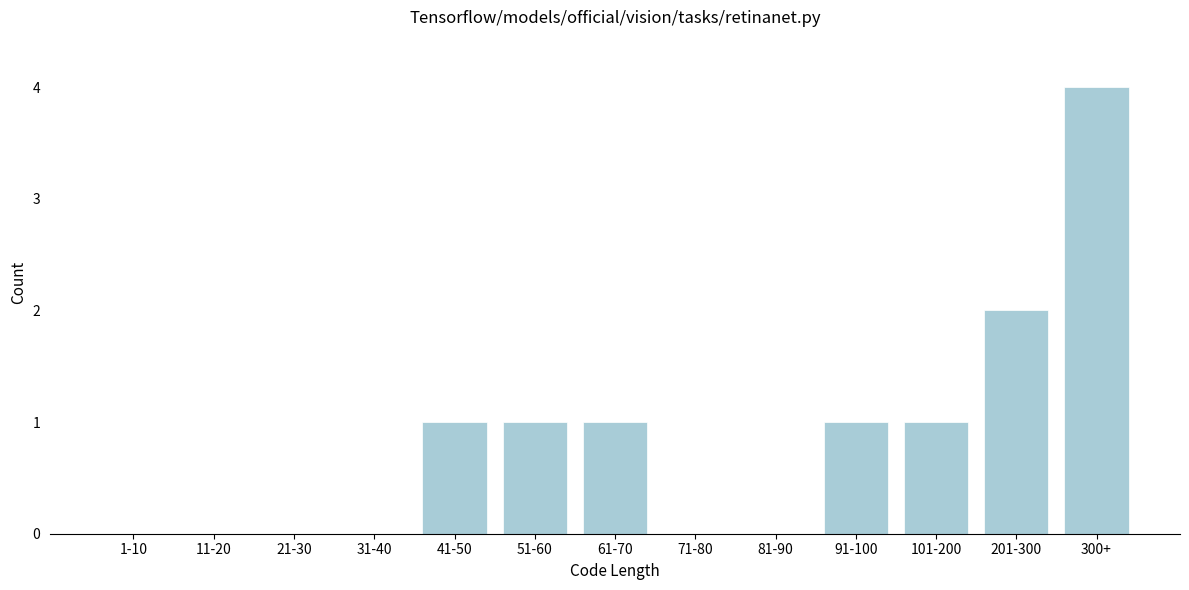

Reading left to right, list all the values displayed in this chart.

1-10=0	11-20=0	21-30=0	31-40=0	41-50=1	51-60=1	61-70=1	71-80=0	81-90=0	91-100=1	101-200=1	201-300=2	300+=4